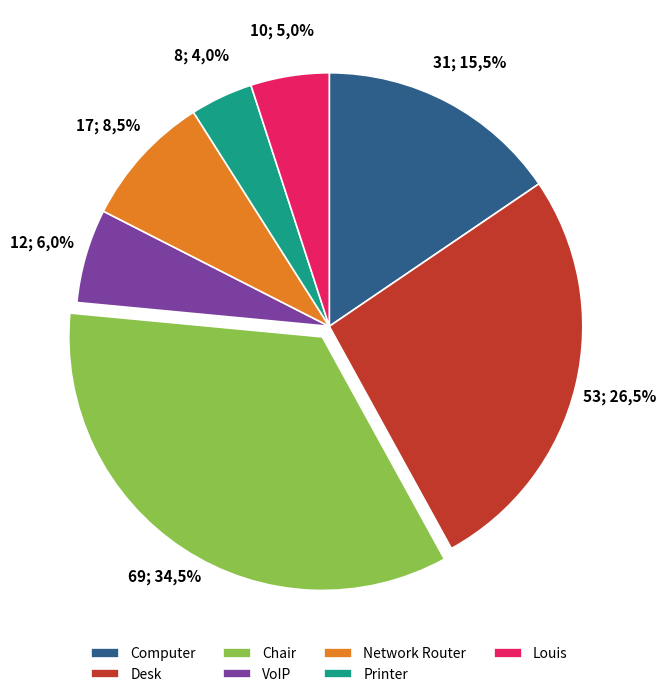

Which has a higher value, VoIP or Computer?

Computer